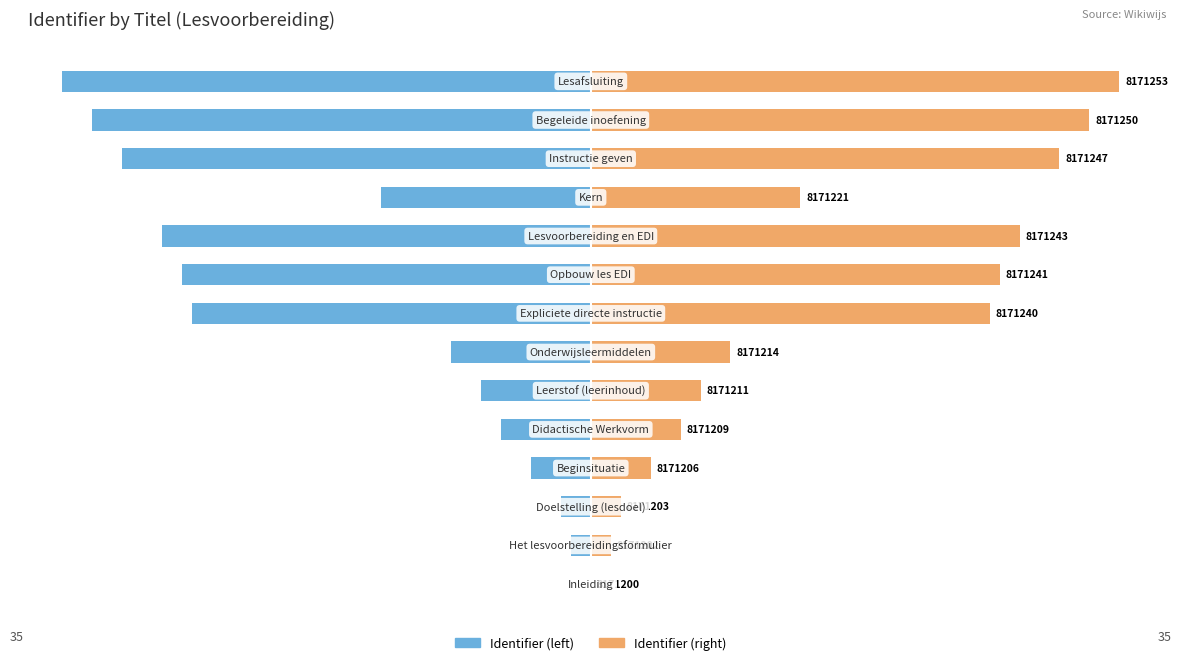

Reading left to right, what are all the values shown in this chart?

Identifier (left): 0.0	-1.3	-2.0	-4.0	-5.9	-7.3	-9.2	-26.4	-27.1	-28.4	-13.9	-31.0	-33.0	-35.0
Identifier (right): 0.0	1.3	2.0	4.0	5.9	7.3	9.2	26.4	27.1	28.4	13.9	31.0	33.0	35.0